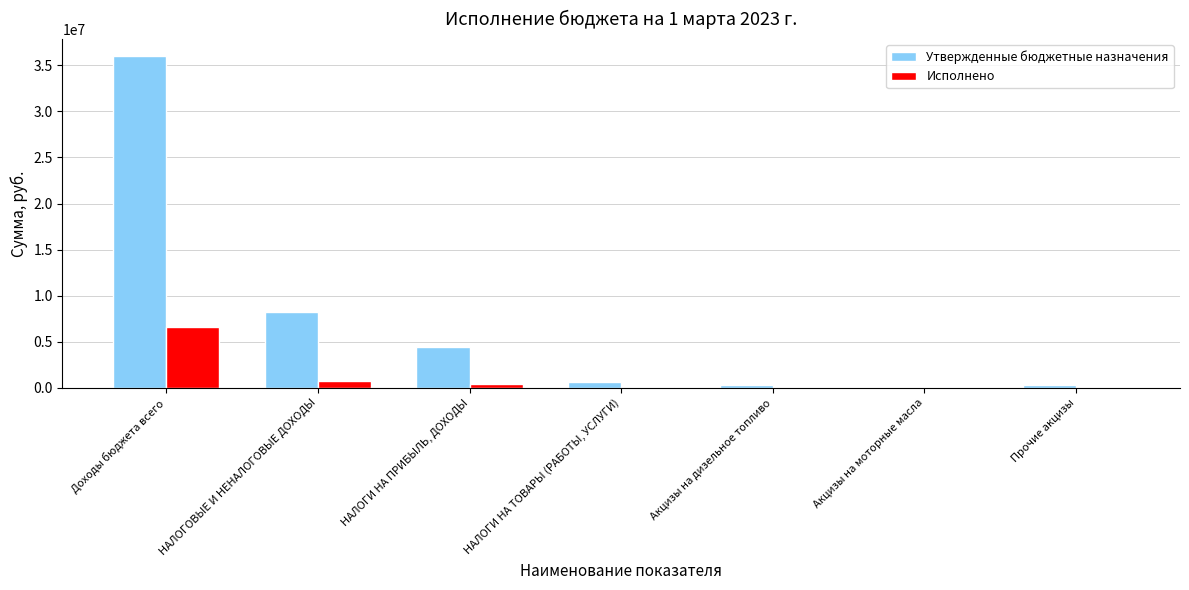

What is the spread (max minus min) of values at НАЛОГИ НА ПРИБЫЛЬ, ДОХОДЫ?

4010577.3